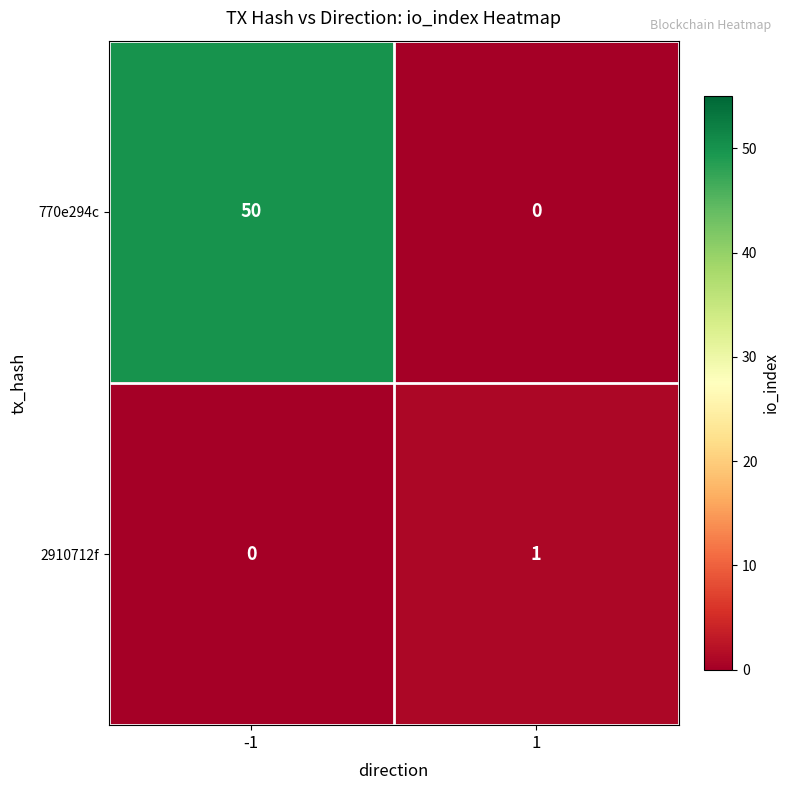

What is the spread (max minus min) of values at -1?

50